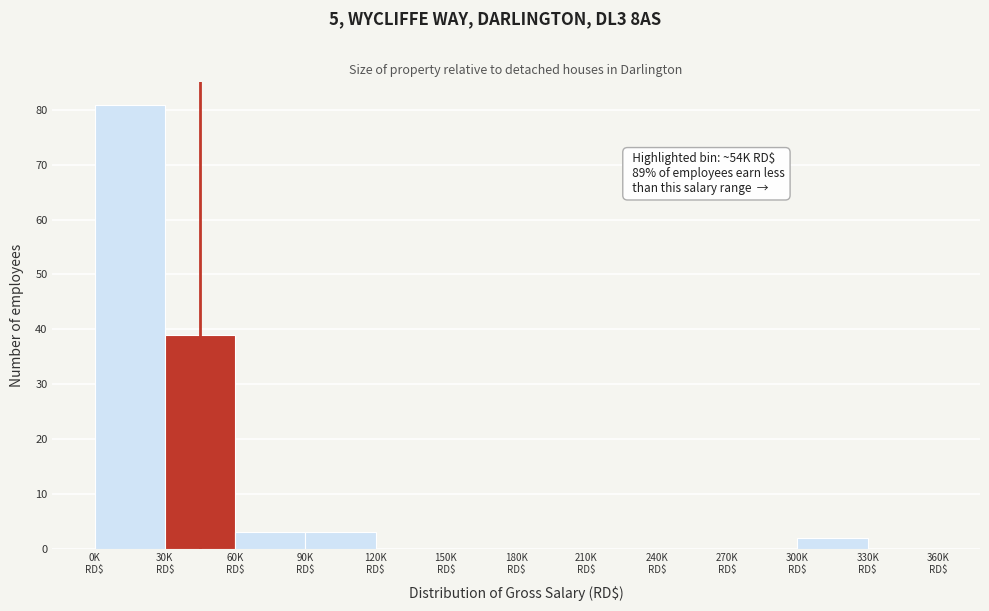

What is the sum of all values?

128